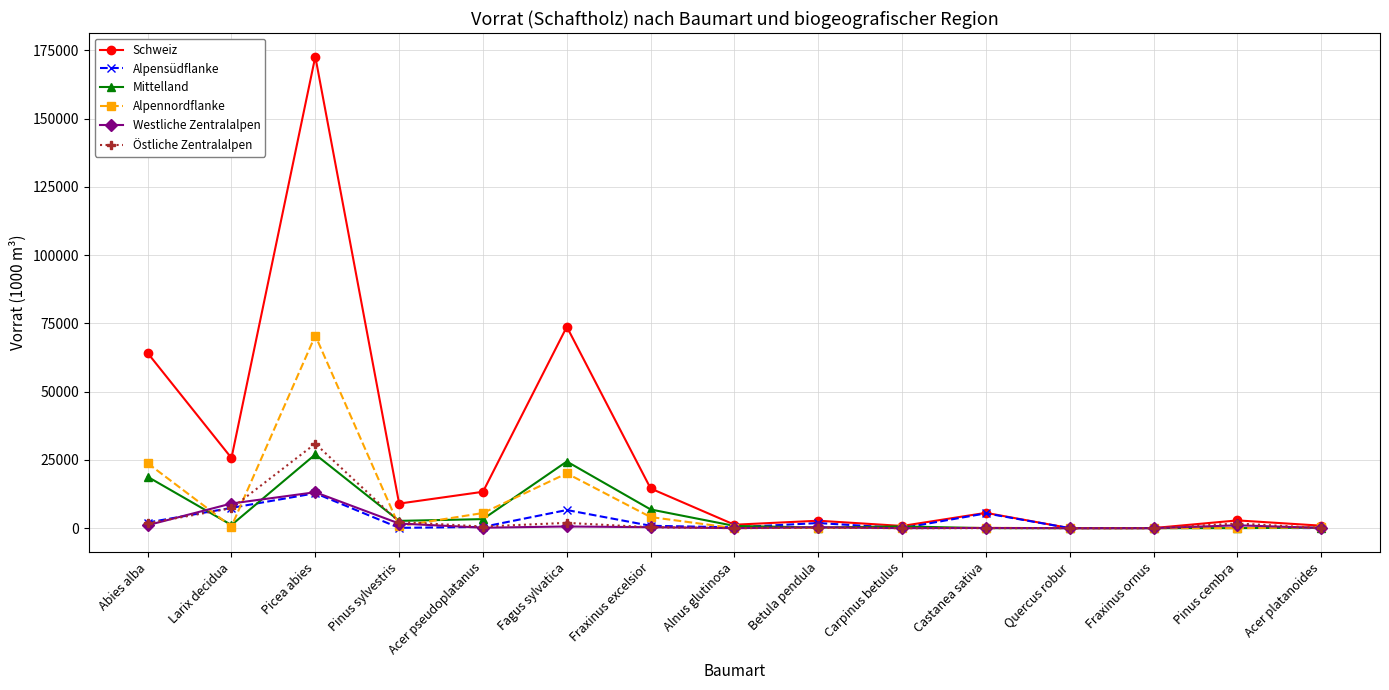

At which category does Alpensüdflanke reach its first local peak?

Picea abies